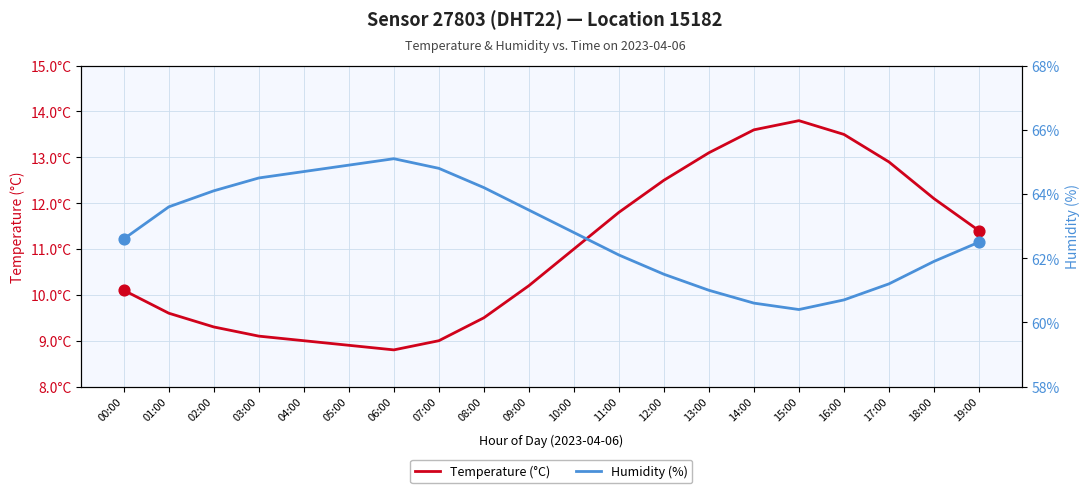

Which series contains the lowest Y value?

Temperature (°C)